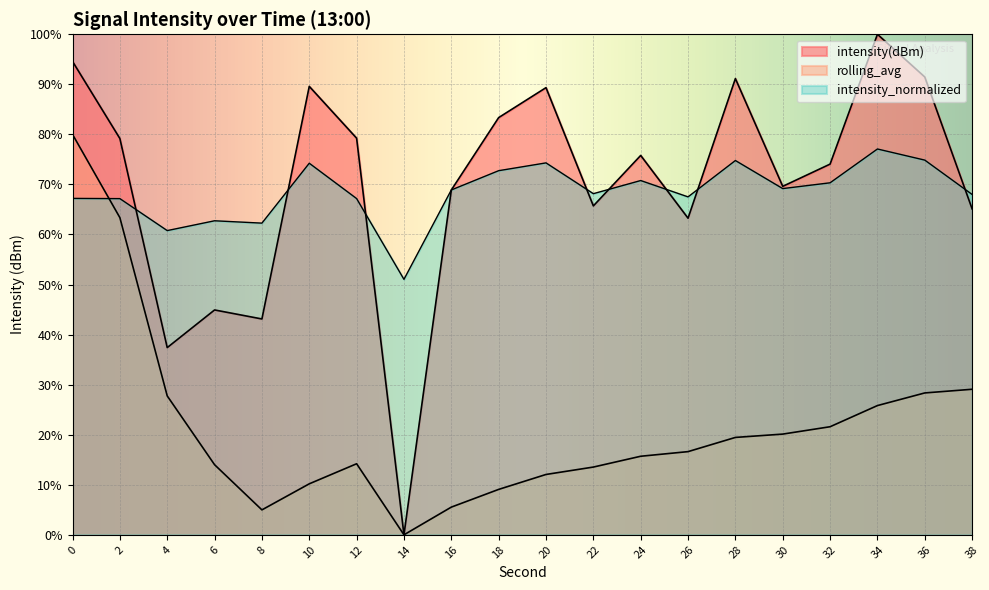

What are all the series names shown in the legend?

intensity(dBm), rolling_avg, intensity_normalized